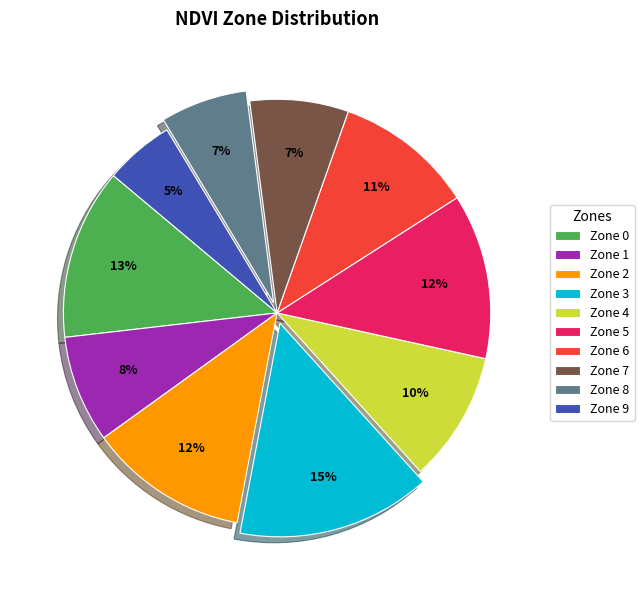

To the nearest percent, what is the difference between the Zone 0 and Zone 4 slice percentages?

3%